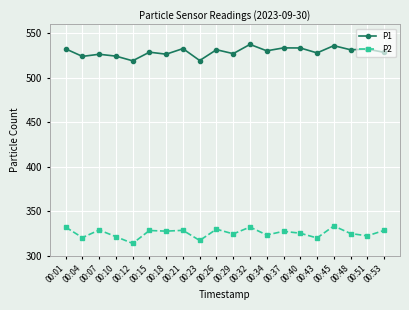

What is the average value of the P1 series?

529.2